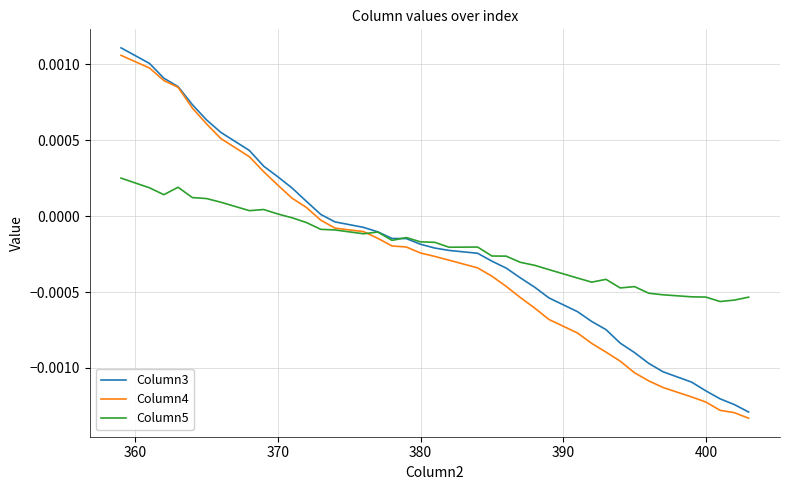

True or false: Column4 and Column3 intersect in this chart.

False